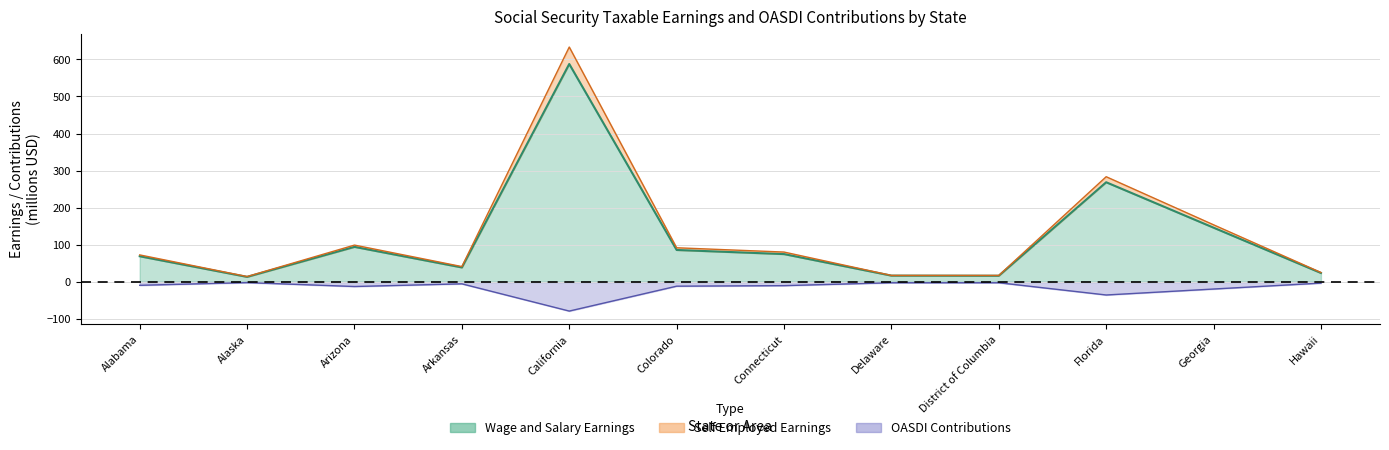

What is the difference between the highest and lowest values at Hawaii?

28.7